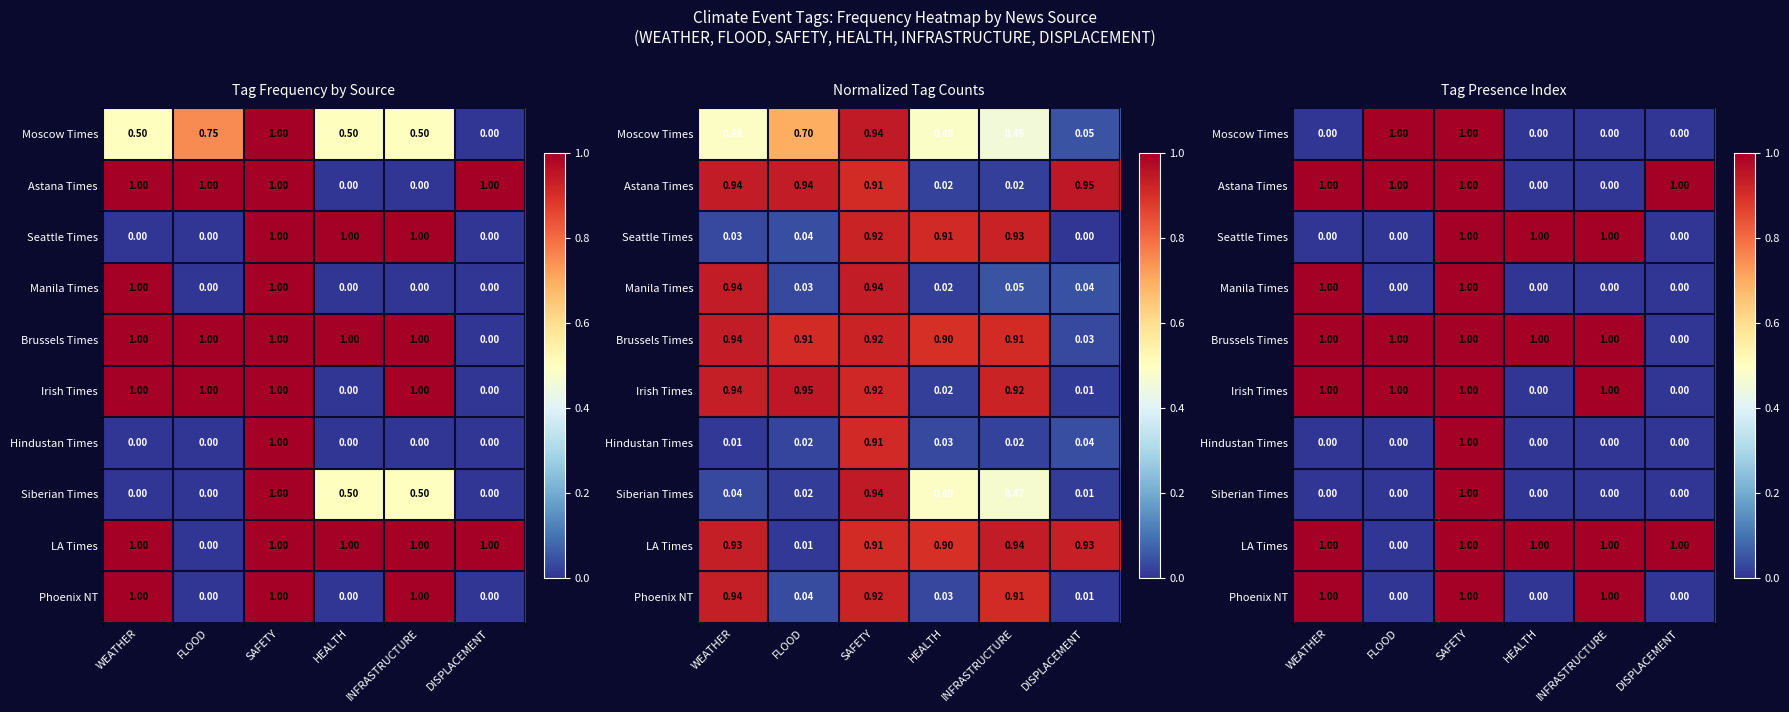

What is the total value across all series at WEATHER?

6